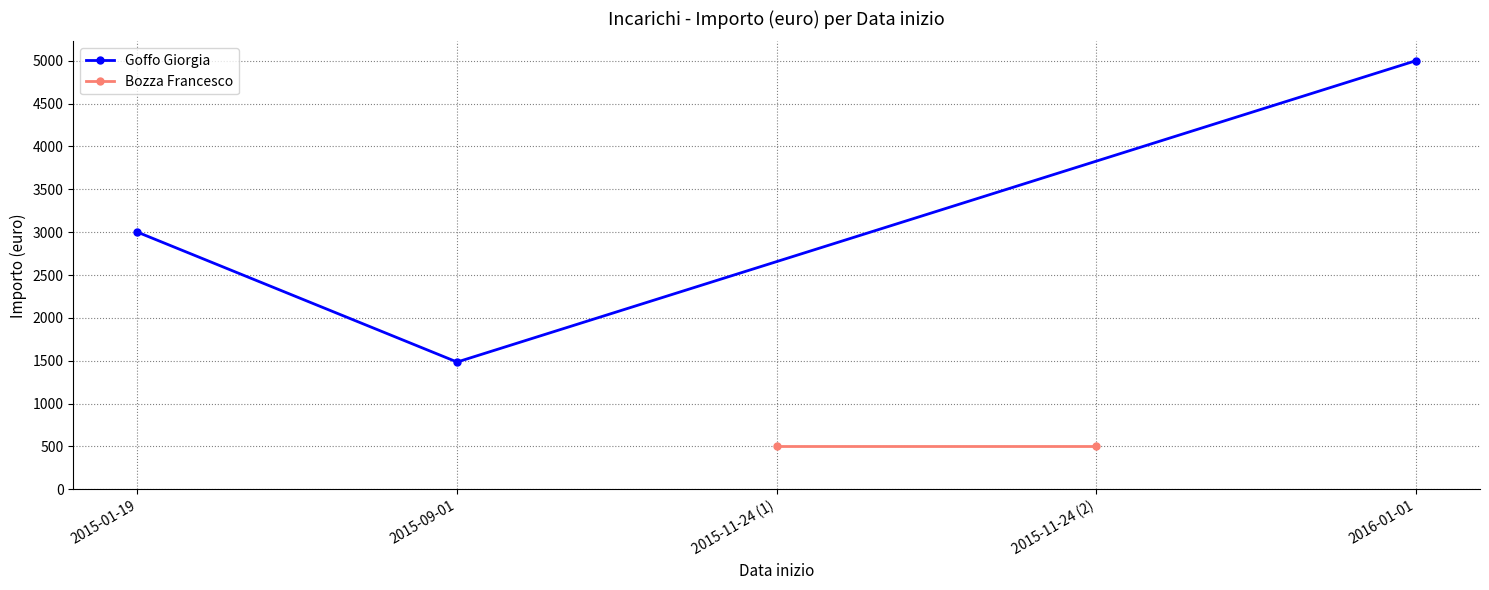

What is the value of the 2nd point from the left?

1485